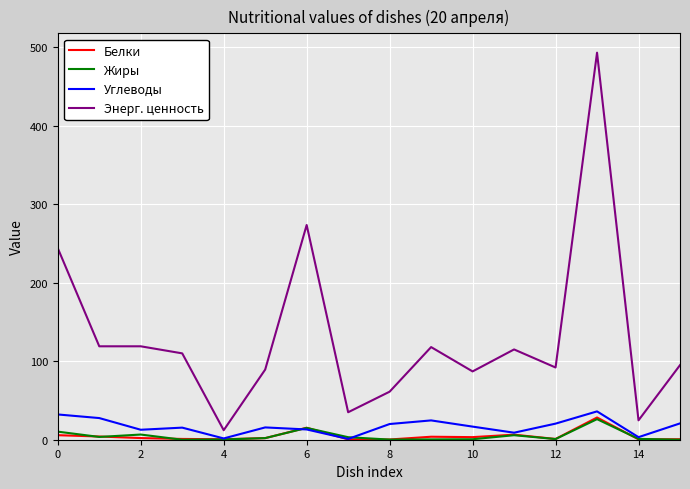

Which series has the largest total across all categories?

Энерг. ценность